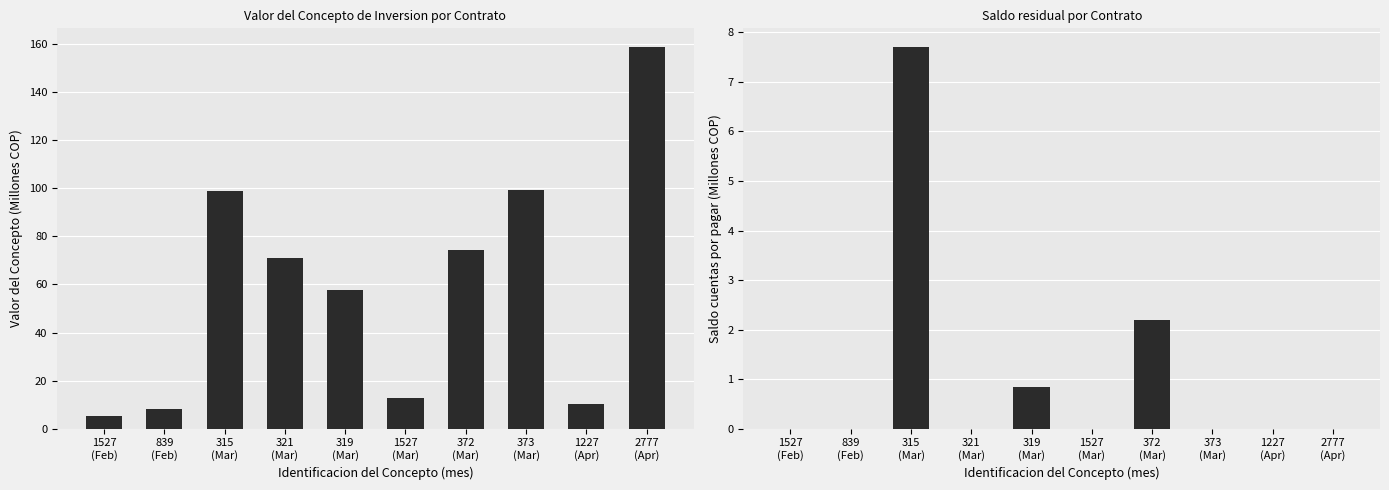

At which category is the sum across all series the highest?

2777
(Apr)